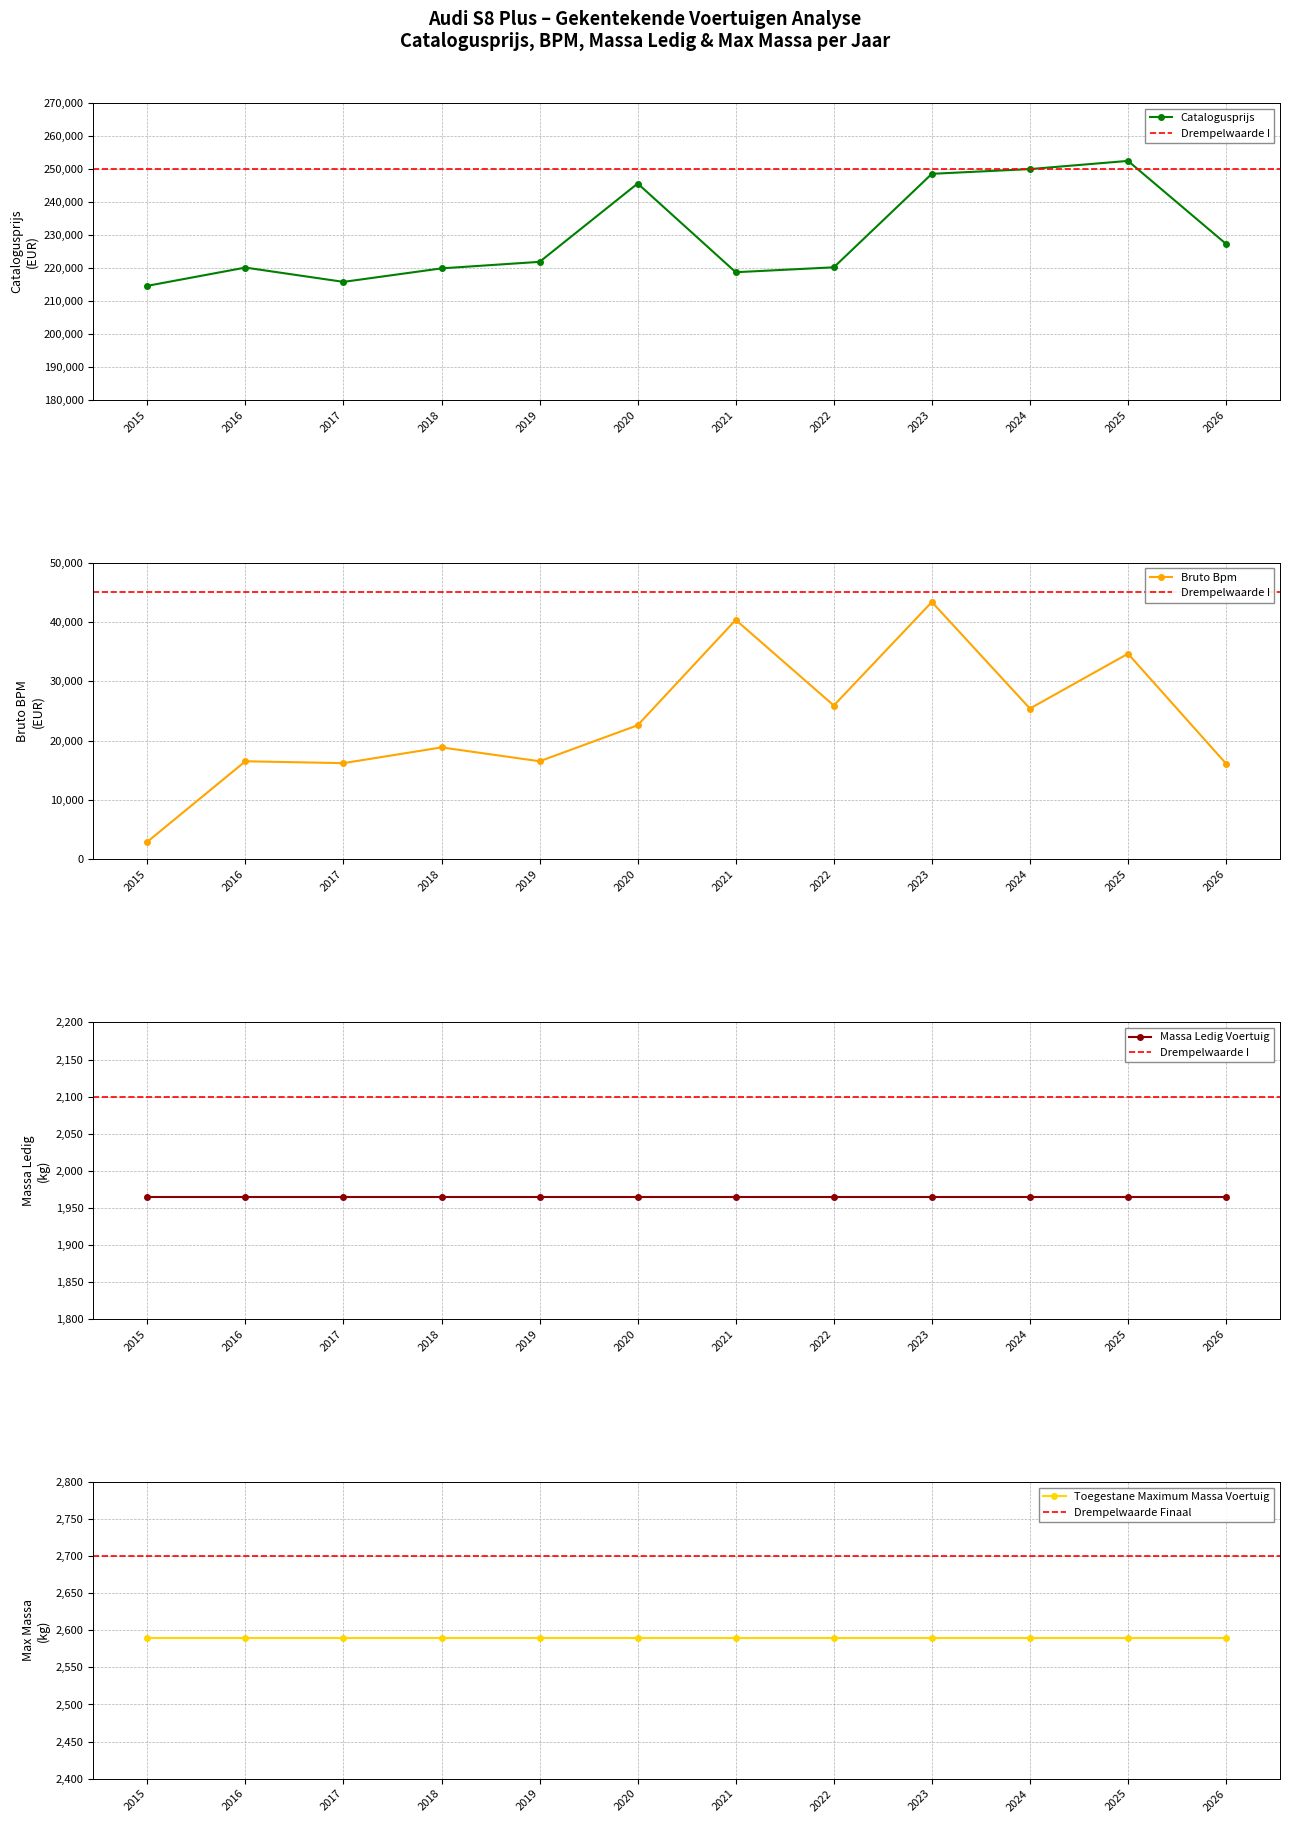

Which category has the highest value in the bruto_bpm series?

2023